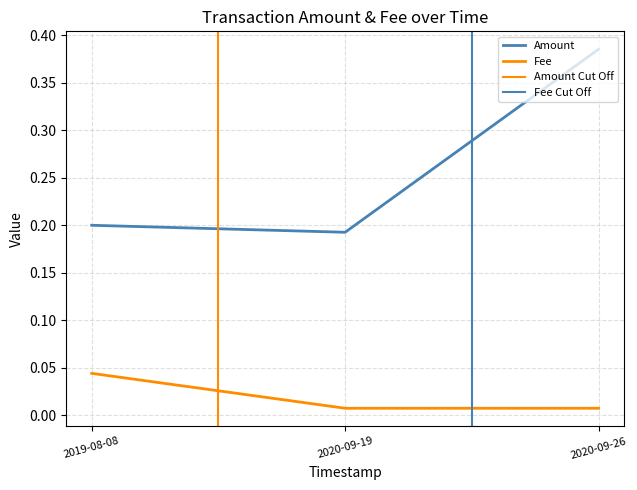

At which label does Amount reach its minimum?

2020-09-19